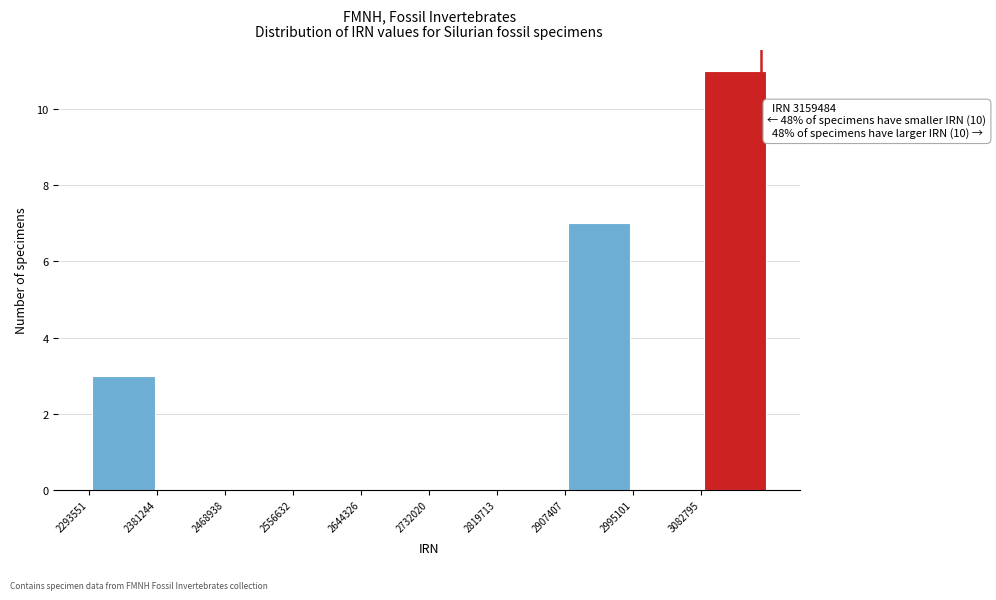

Which range on the x-axis has the tallest bar?

3080000 to 3170000